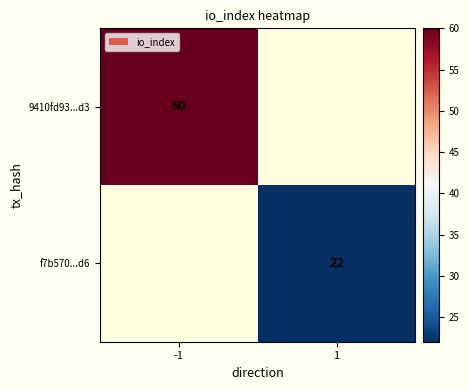

Count the number of categories in the chart.

2